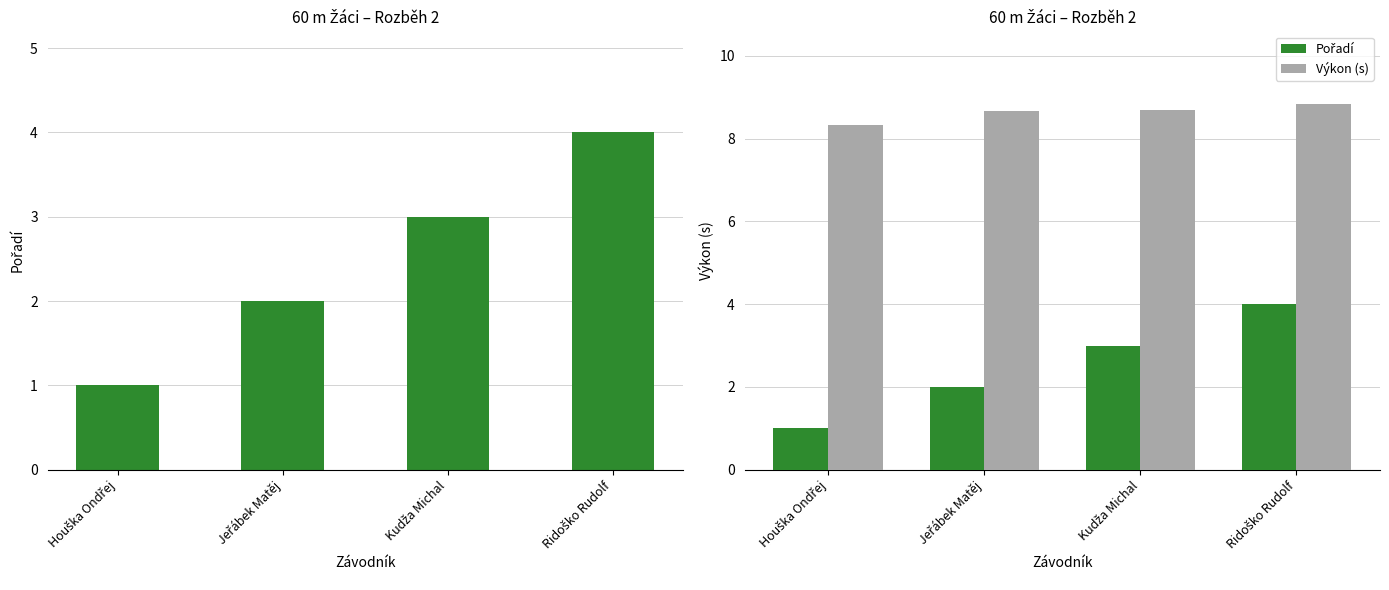

At which category does the chart reach its peak across all series?

Ridoško Rudolf